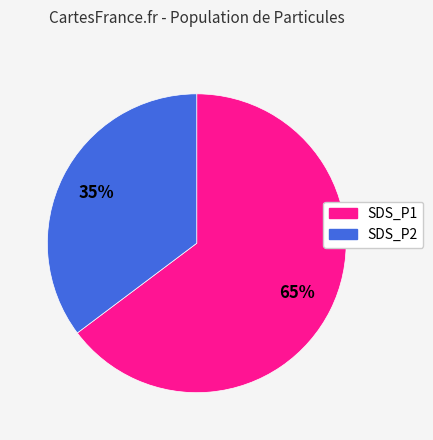

Between SDS_P2 and SDS_P1, which is larger?

SDS_P1